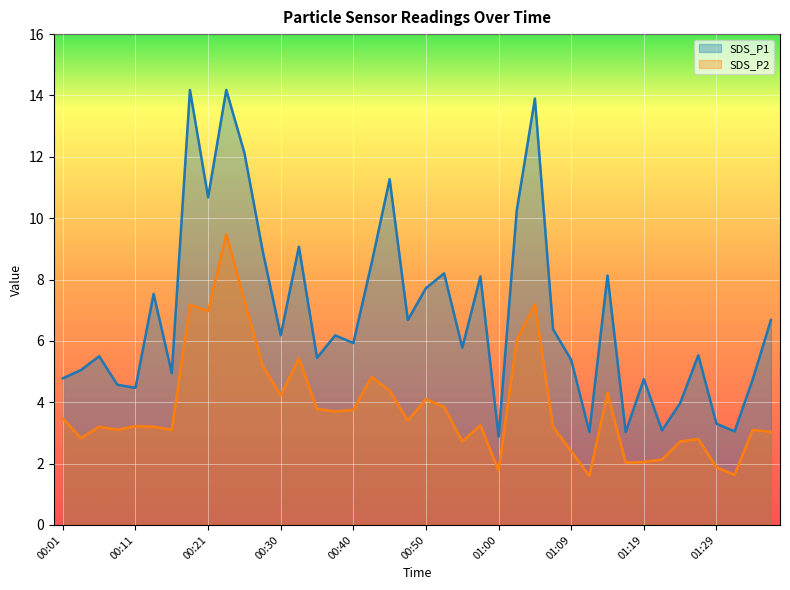

What is the spread (max minus min) of values at 00:43?

3.7